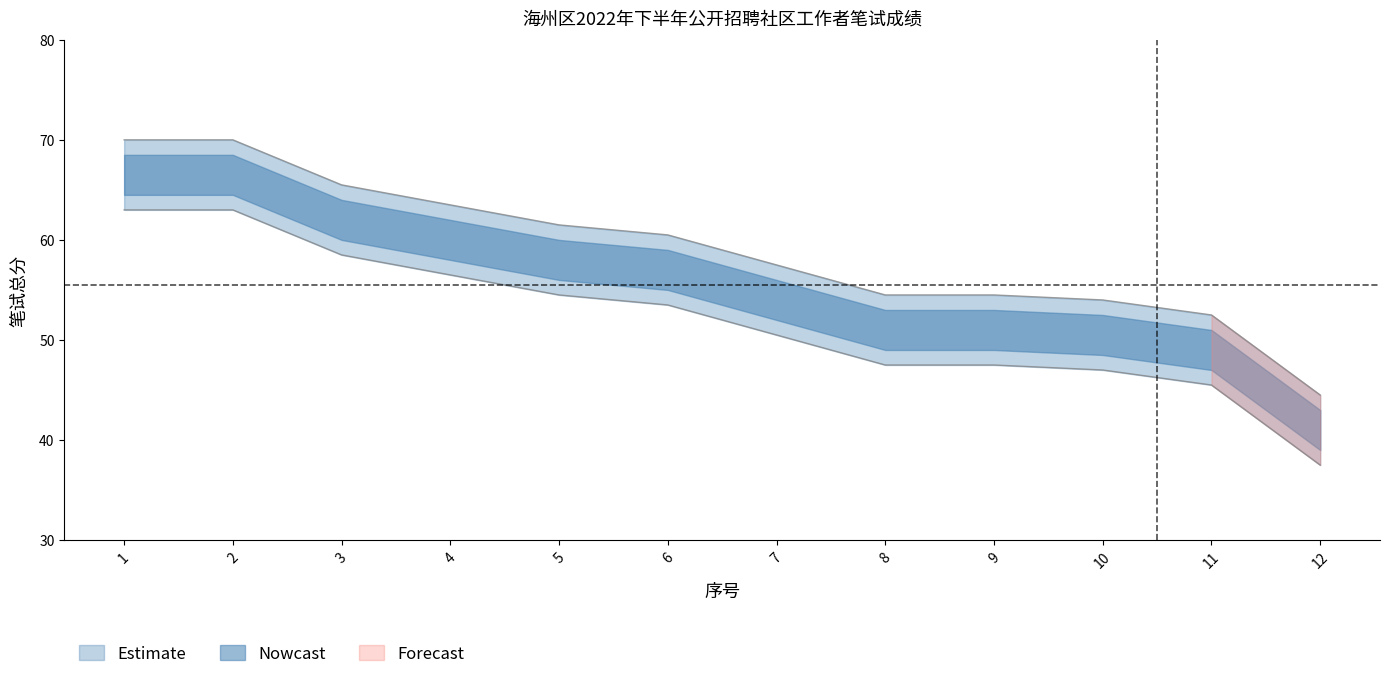

The value of 上界 at 7 is 50.5. True or false?

True